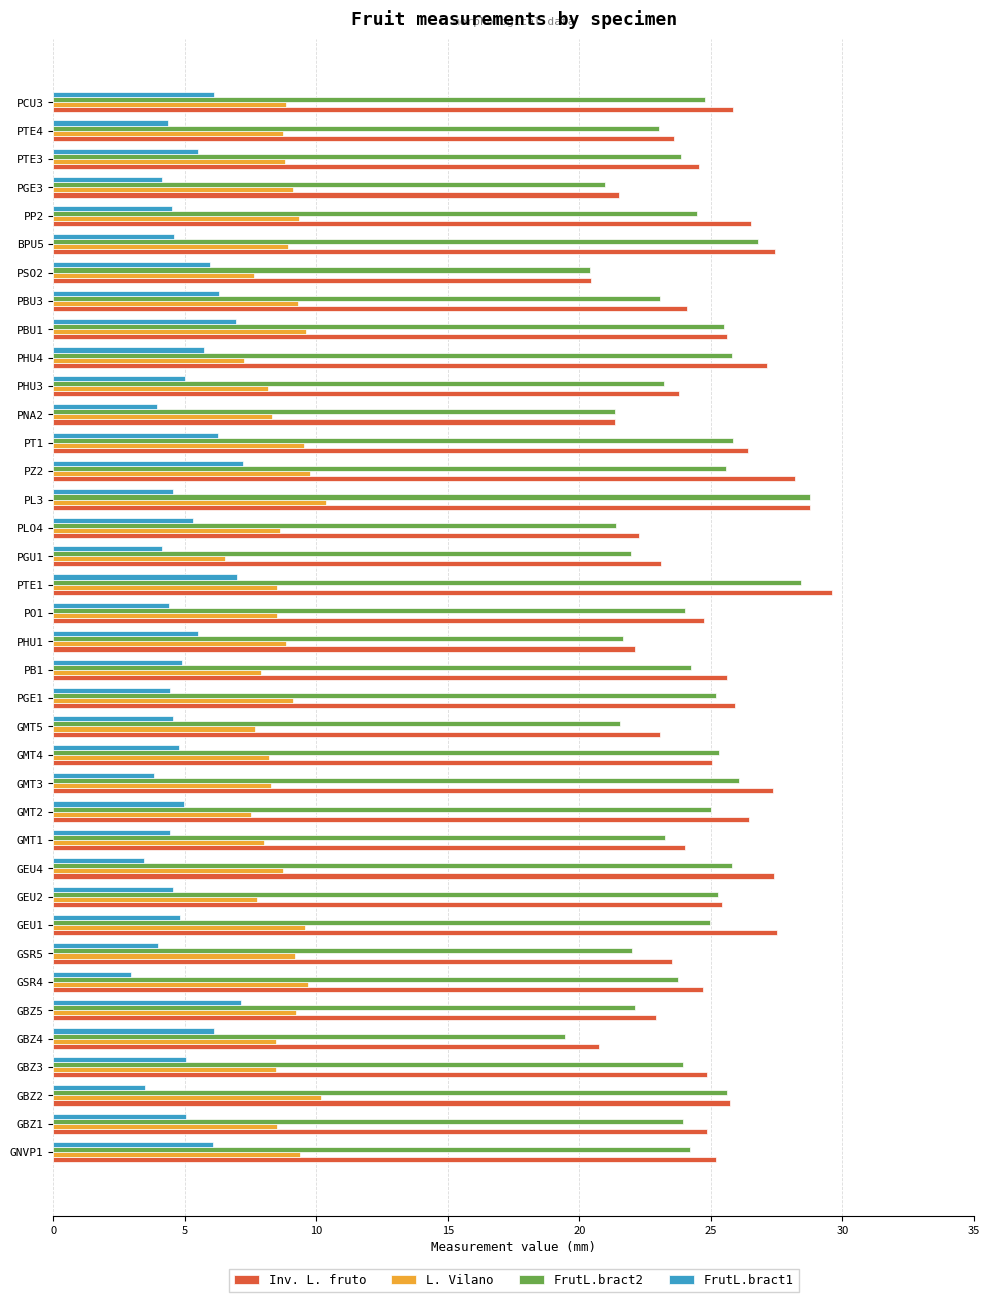

What is the average value of the Inv. L. fruto series?

24.9